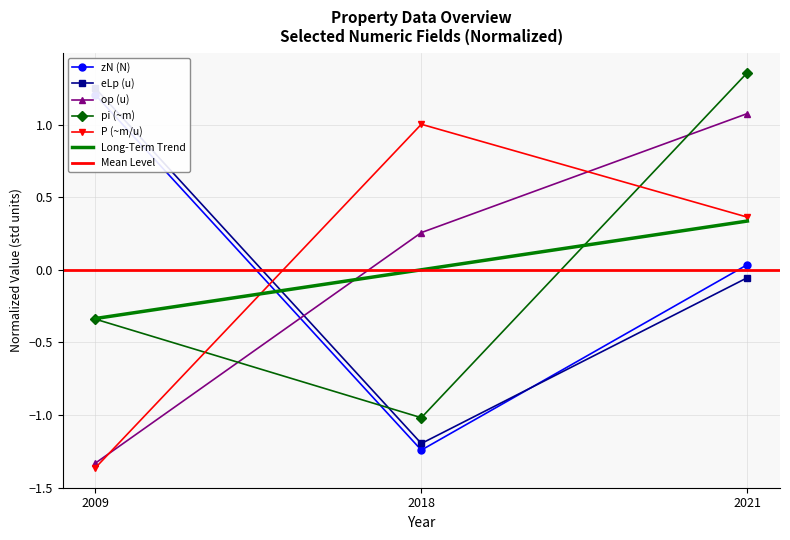

At which label does Long-Term Trend reach its minimum?

2009